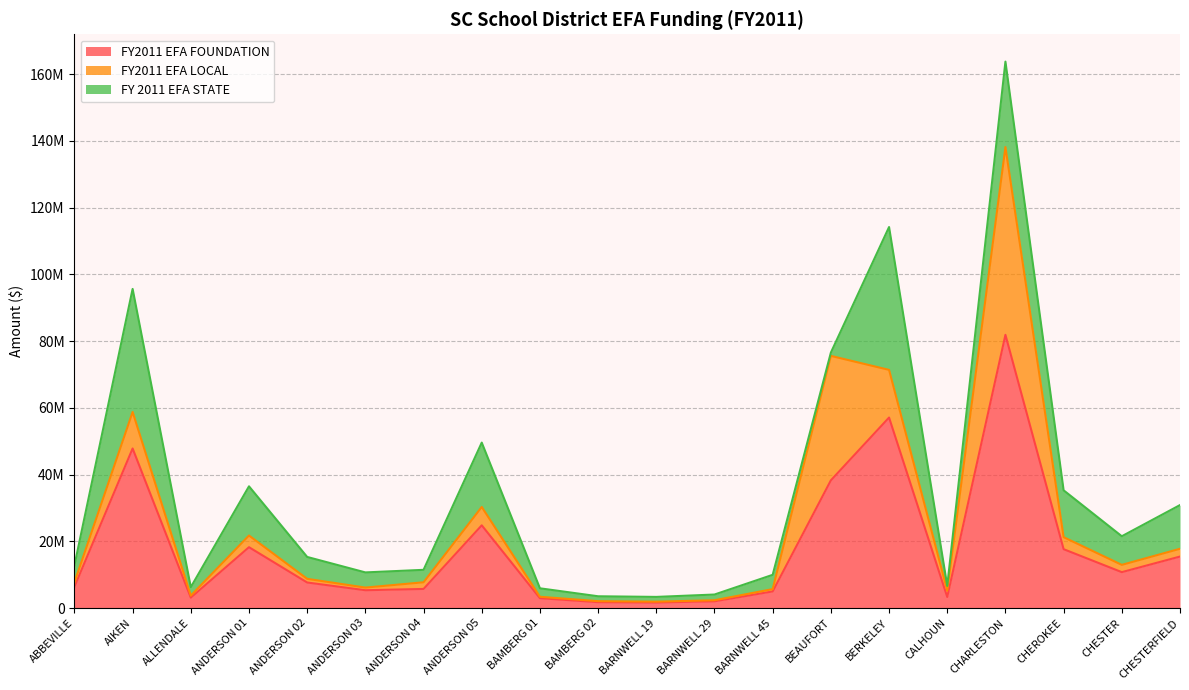

How many series are shown in this chart?

3